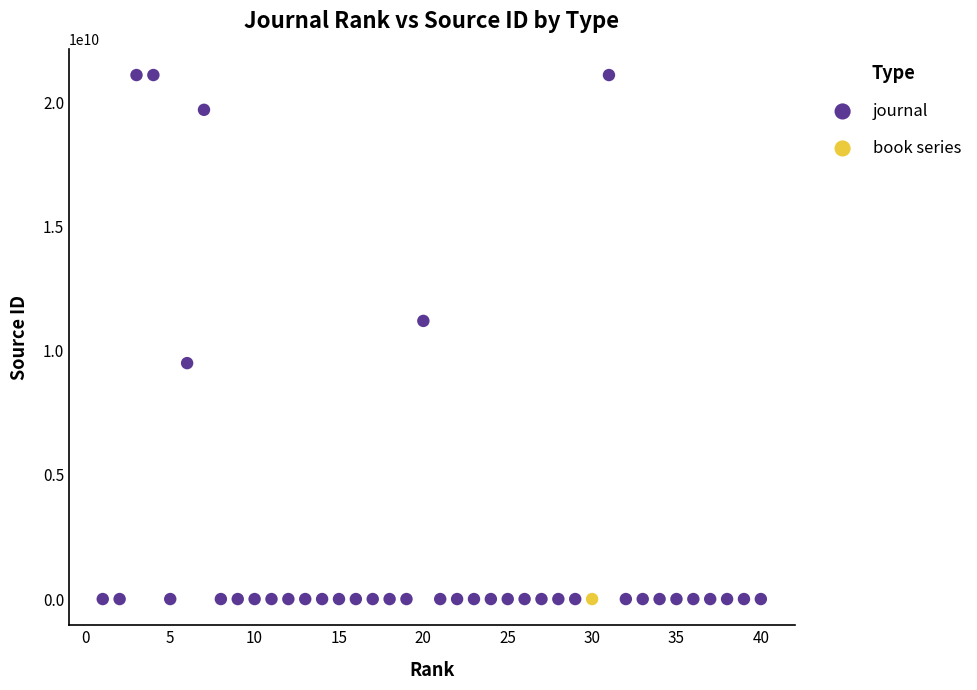

What are all the series names shown in the legend?

journal, book series